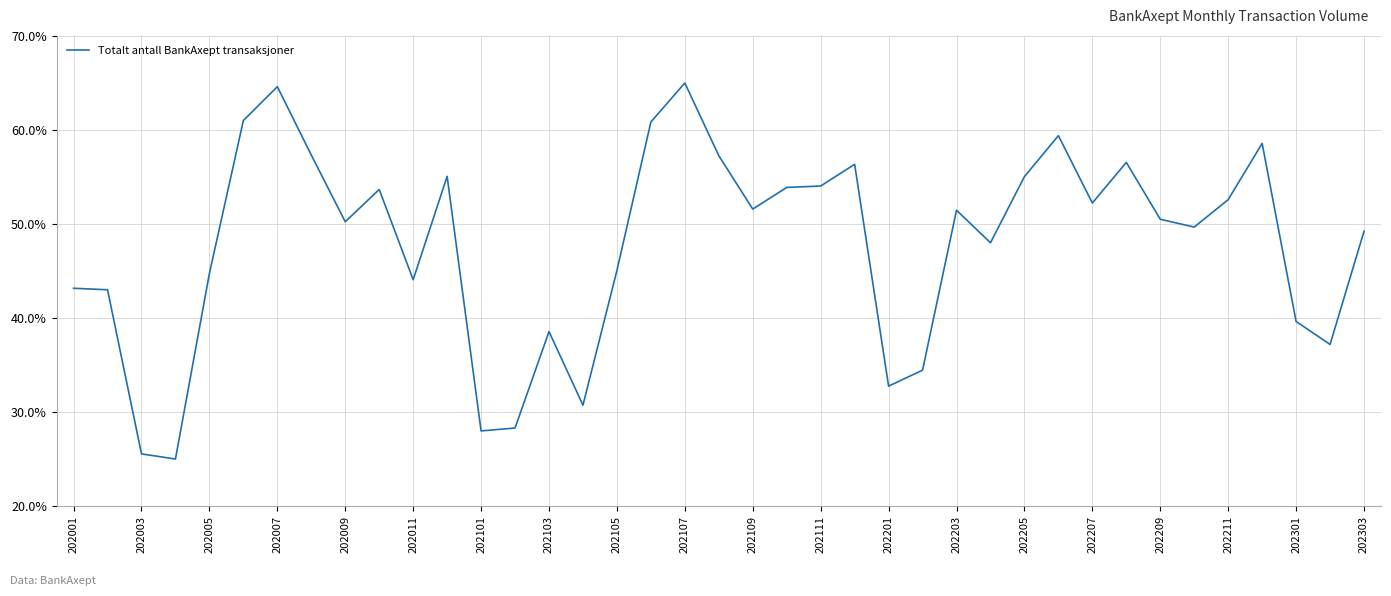

What is the difference between the maximum and minimum values?

40.0